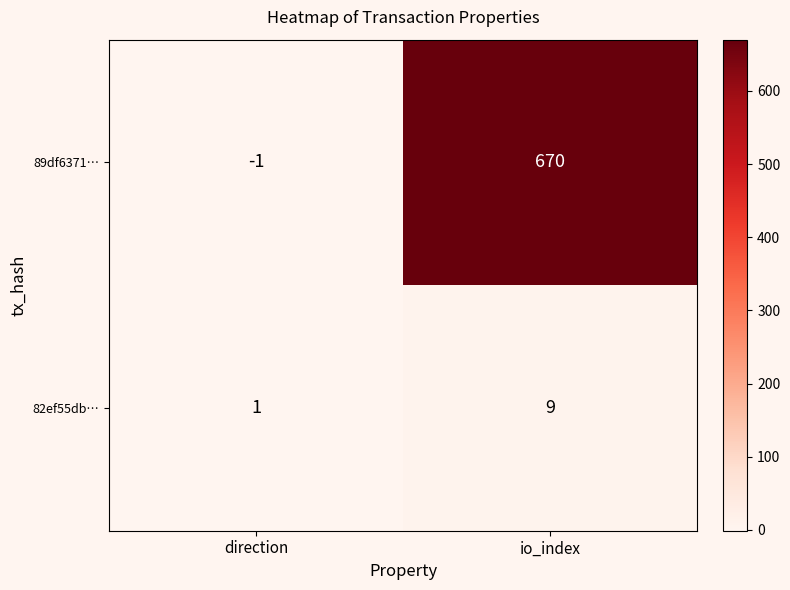

True or false: 89df6371… has a value of -1 at direction.

True